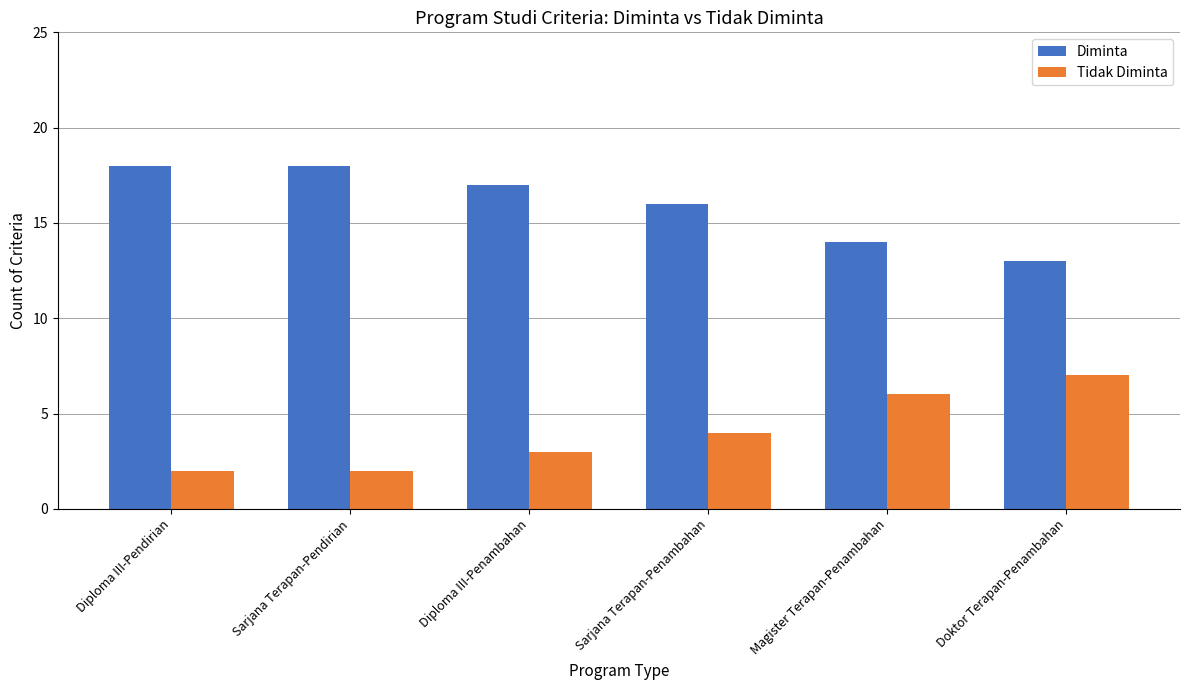

The value of Diminta at Doktor Terapan-Penambahan is 13. True or false?

True